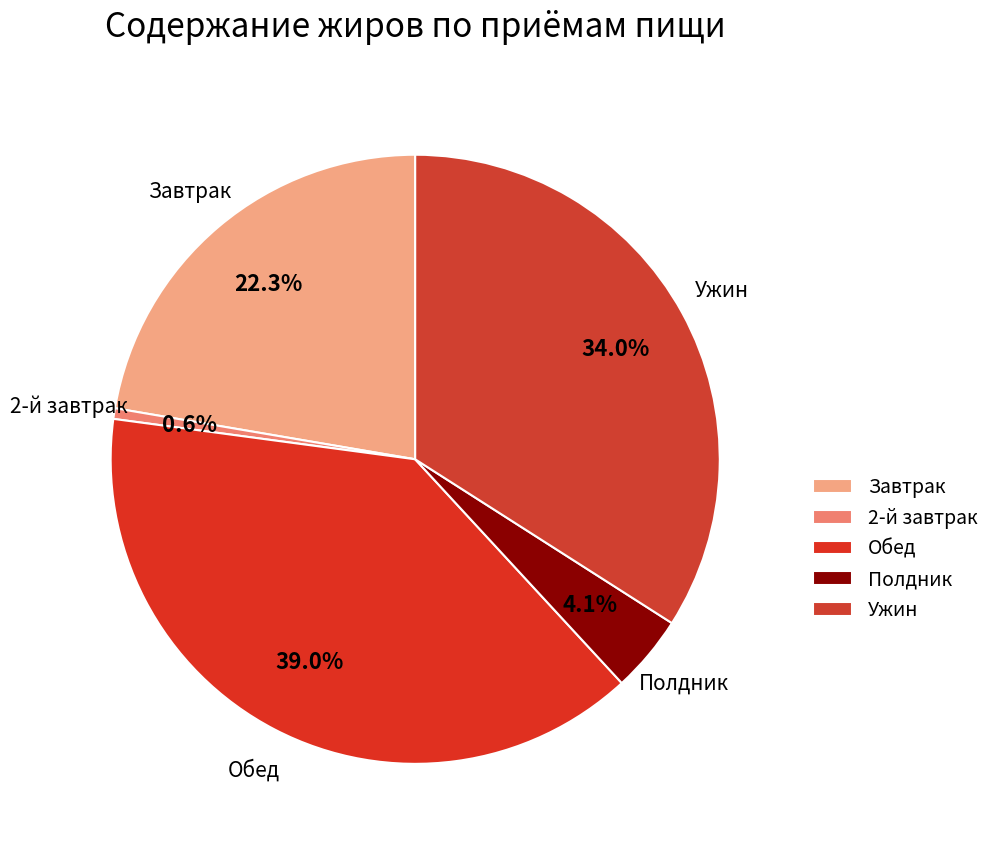

Rank the categories by value from highest to lowest.

Обед, Ужин, Завтрак, Полдник, 2-й завтрак